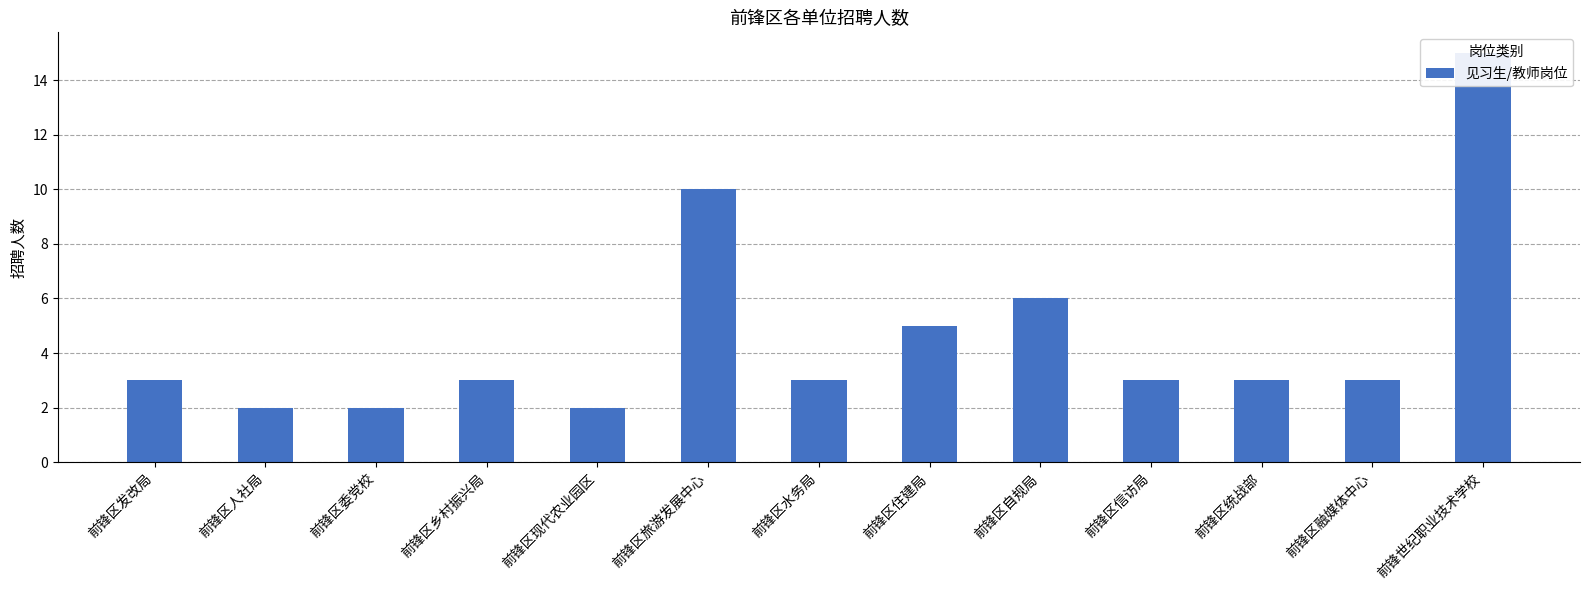

What is the value of the 12th bar from the left?

3